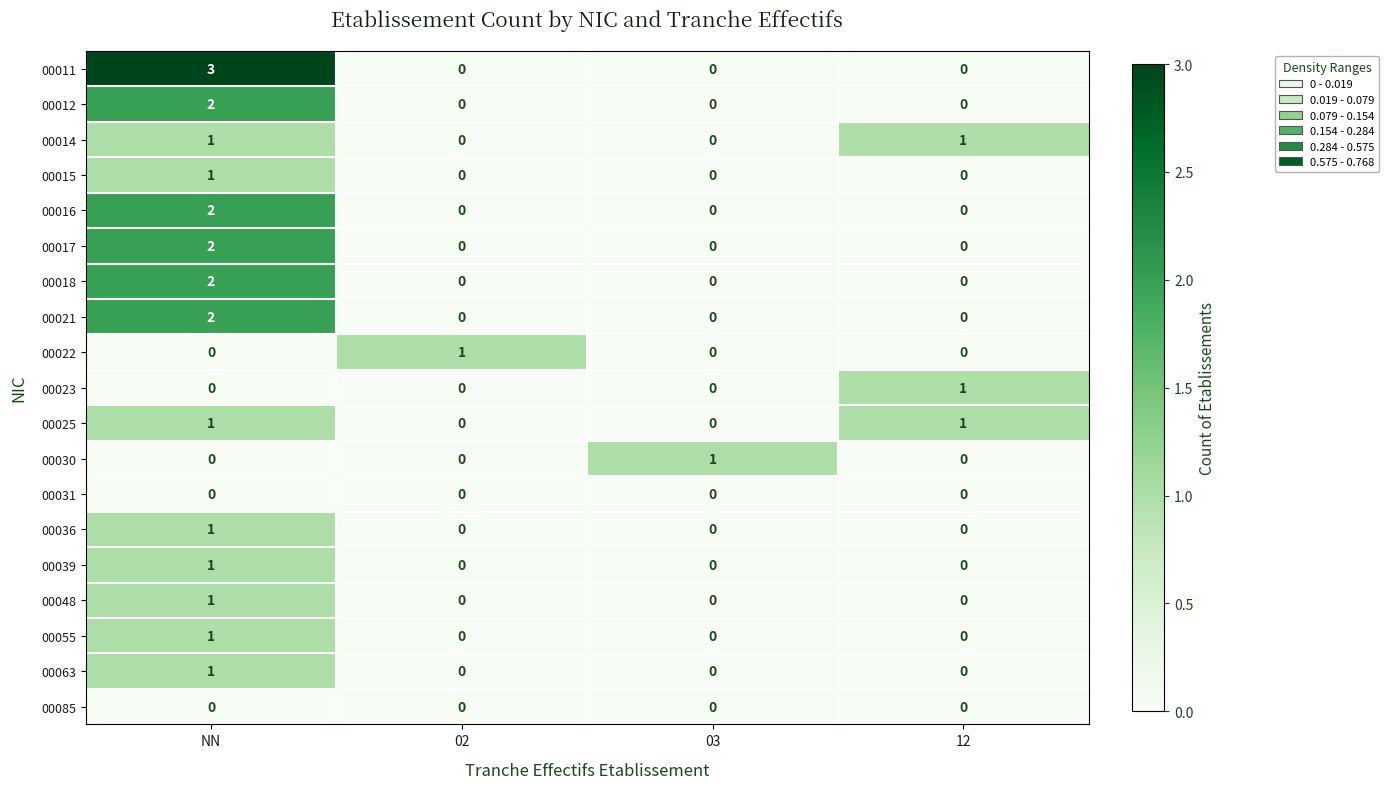

Which category has the highest value in the 00015 series?

NN